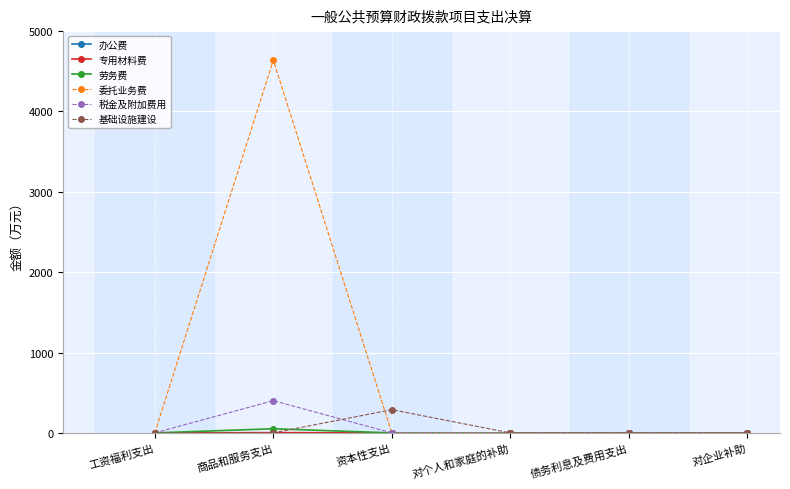

True or false: 劳务费 has more than 2 interior local peaks.

False